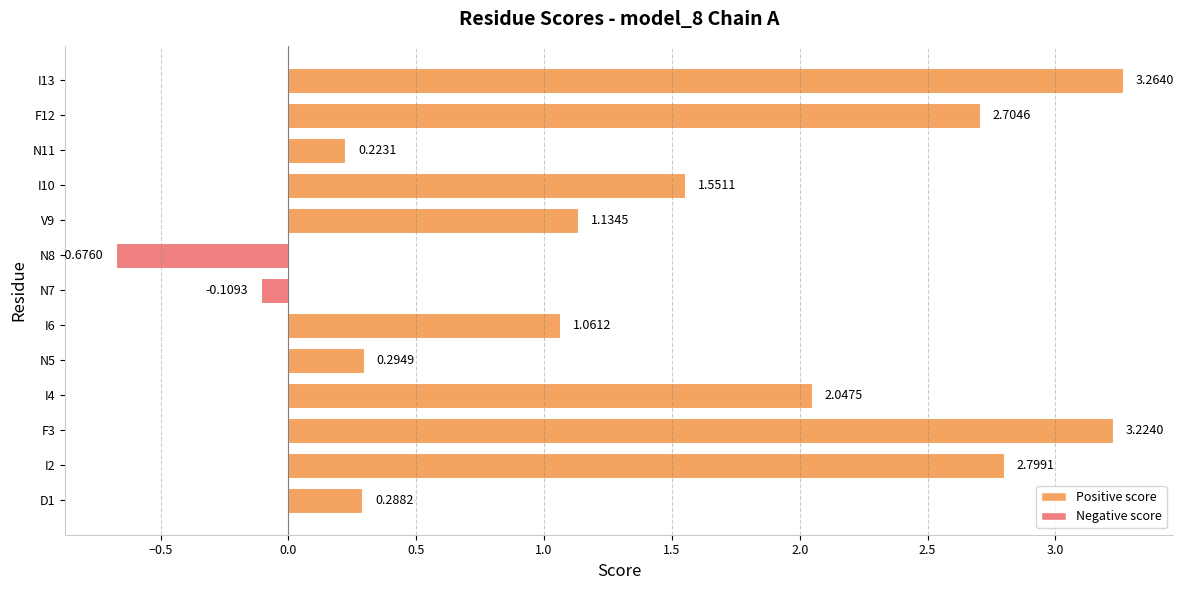

What is the difference between the maximum and minimum values?

3.9